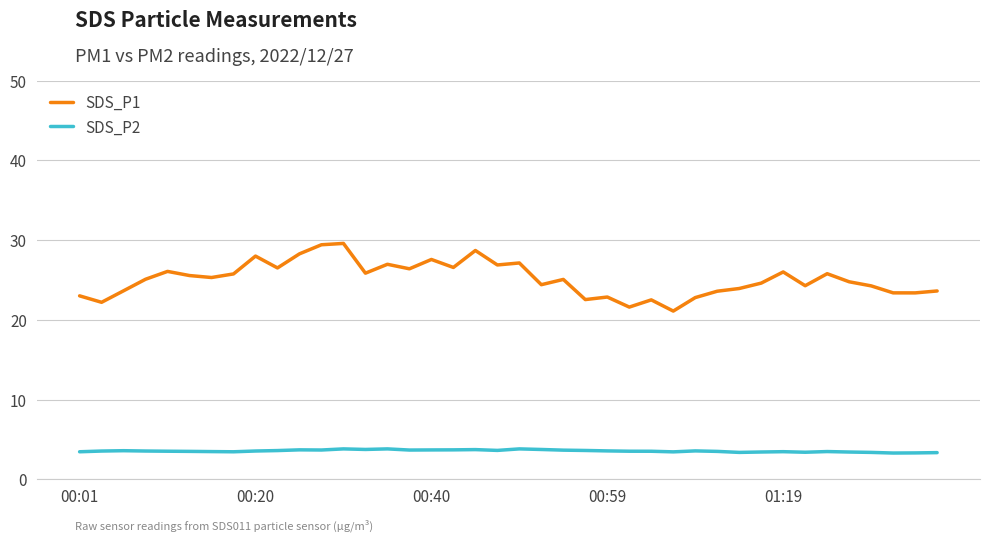

Which series has the largest range (max minus min)?

SDS_P1